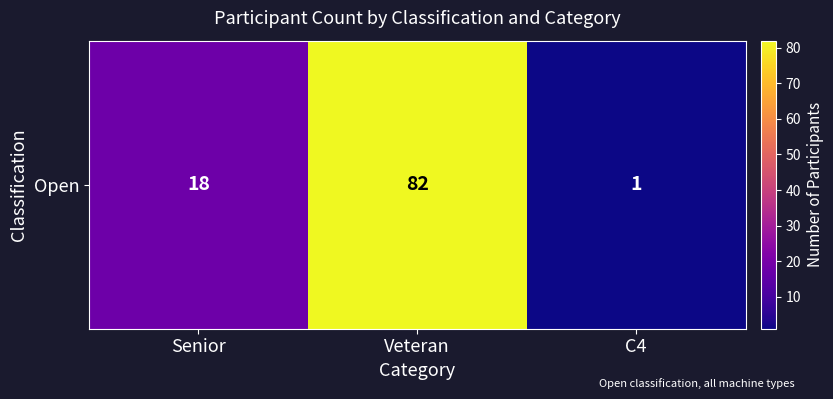

Reading left to right, list all the values displayed in this chart.

18	82	1